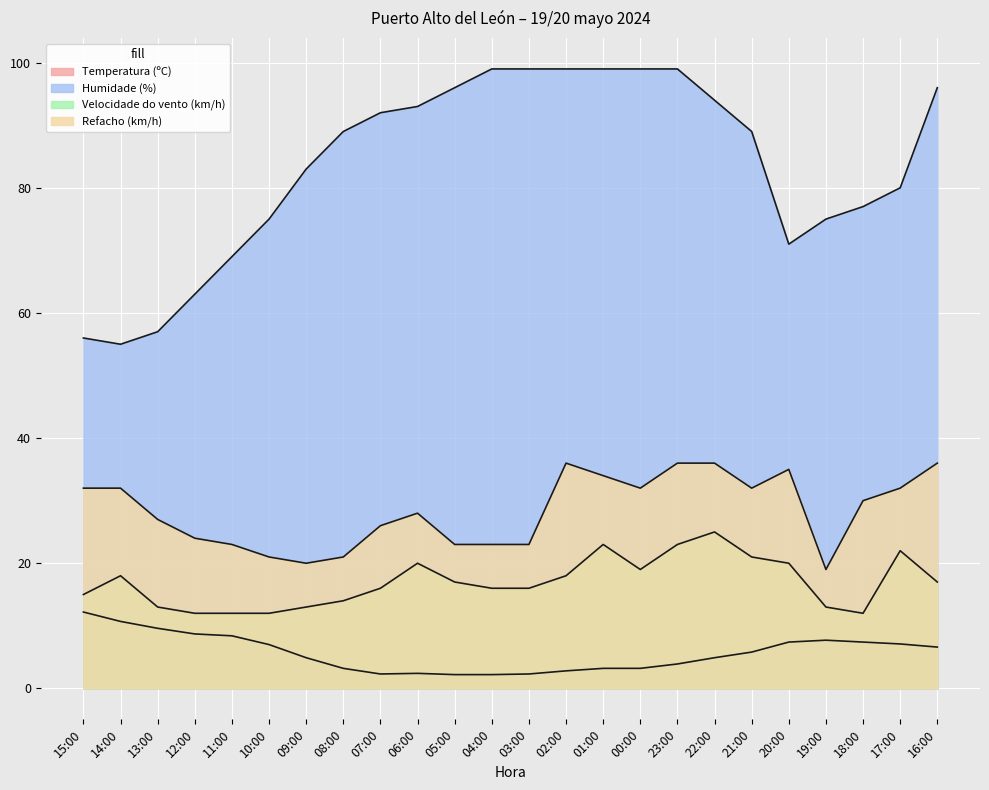

How many lines are shown in the chart?

4